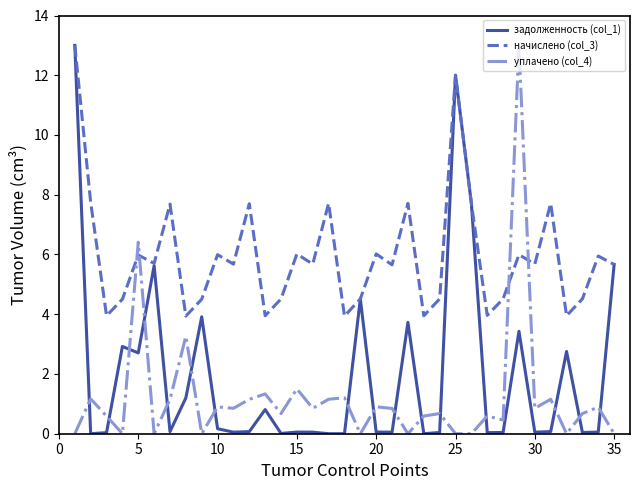

True or false: уплачено (col_4) and начислено (col_3) cross at least once.

True